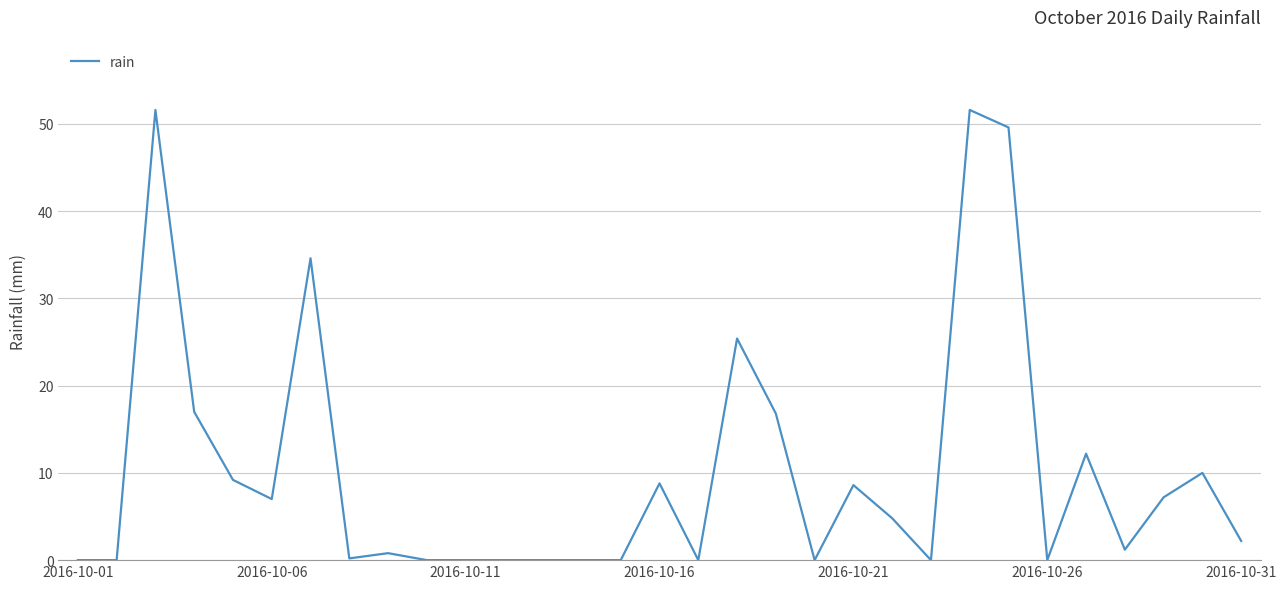

What is the greatest value displayed?

51.6